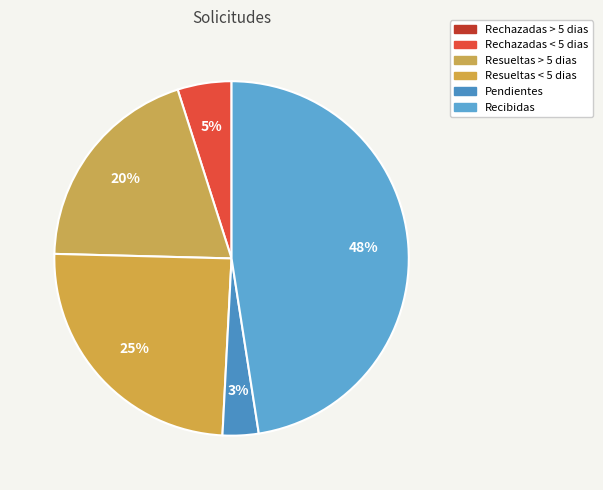

Is there any slice that represents more than half of the pie?

No